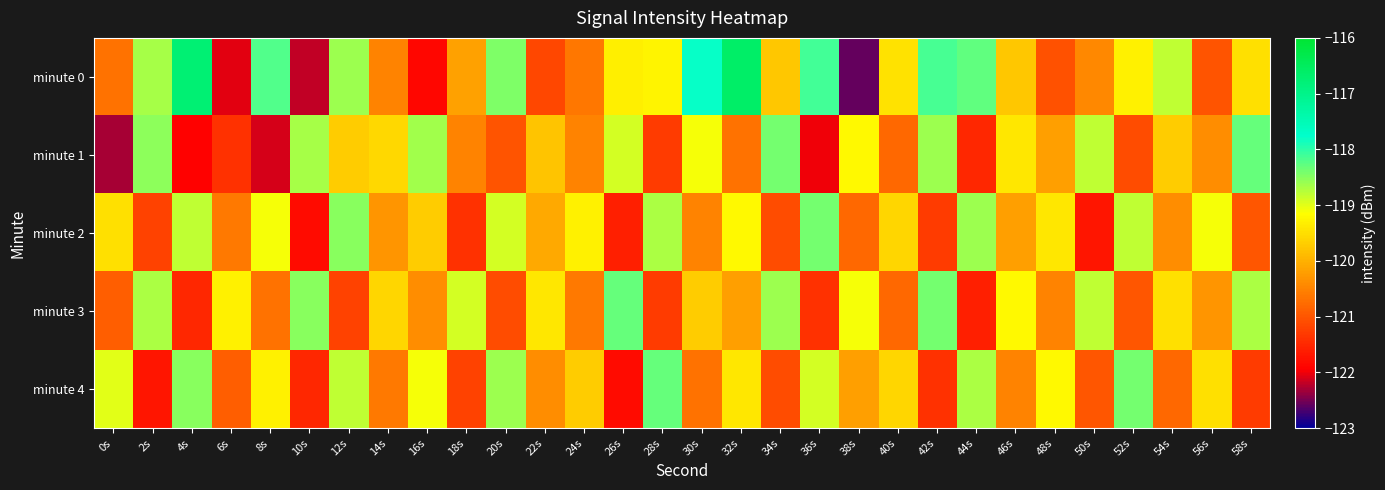

Between 0s and 44s, which is larger?

44s